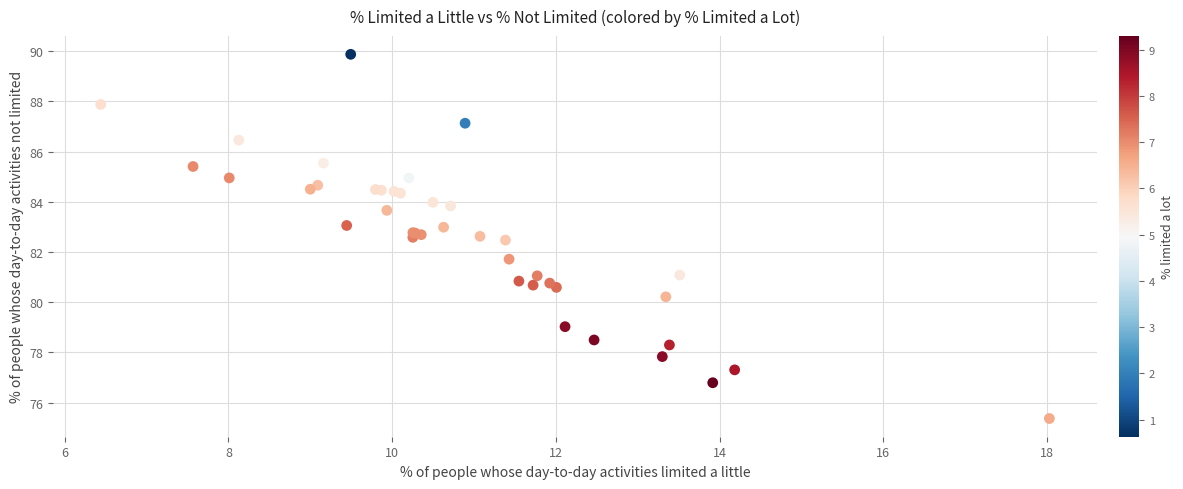

What Y value in the scatter plot is closest to 82?

81.7